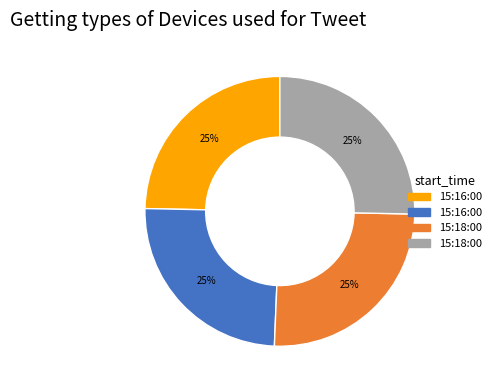

How many slices are in this pie chart?

4